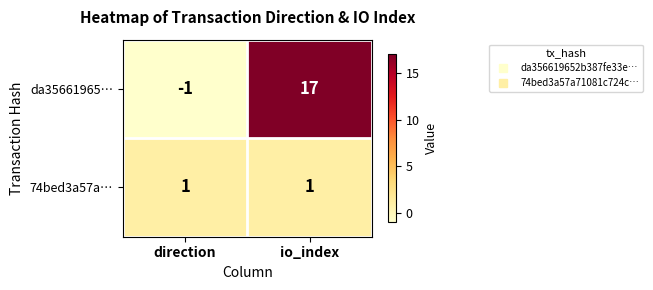

At which label is da35661965… closest to 8?

direction